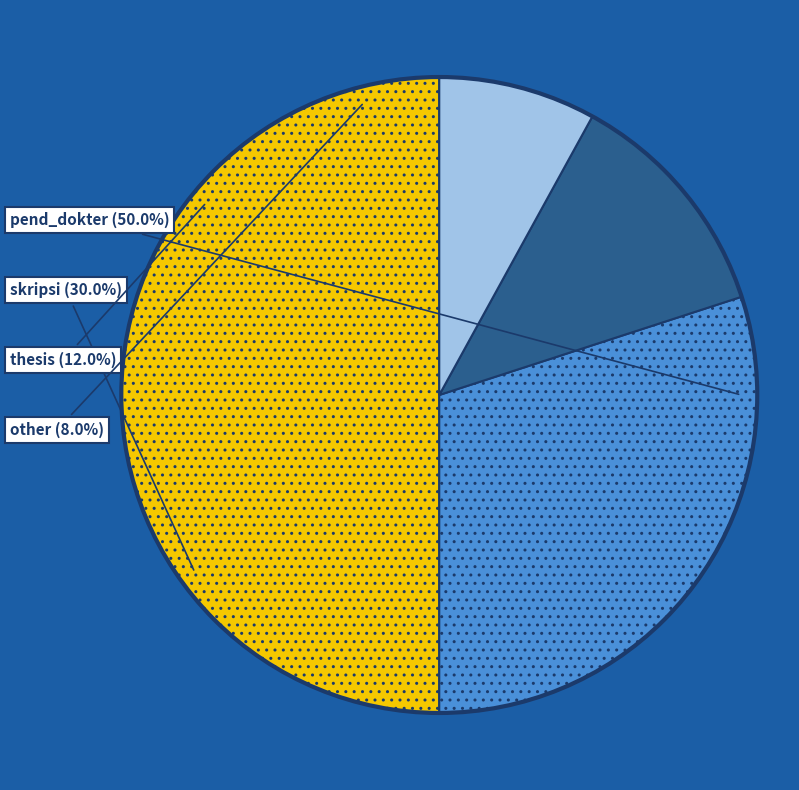

The thesis slice represents 12% of the pie. True or false?

True